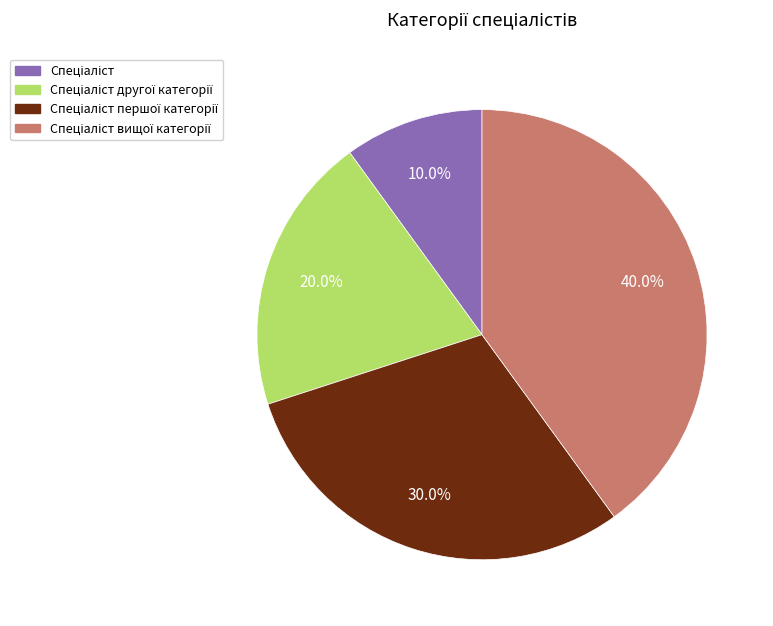

Is there any slice that represents more than half of the pie?

No